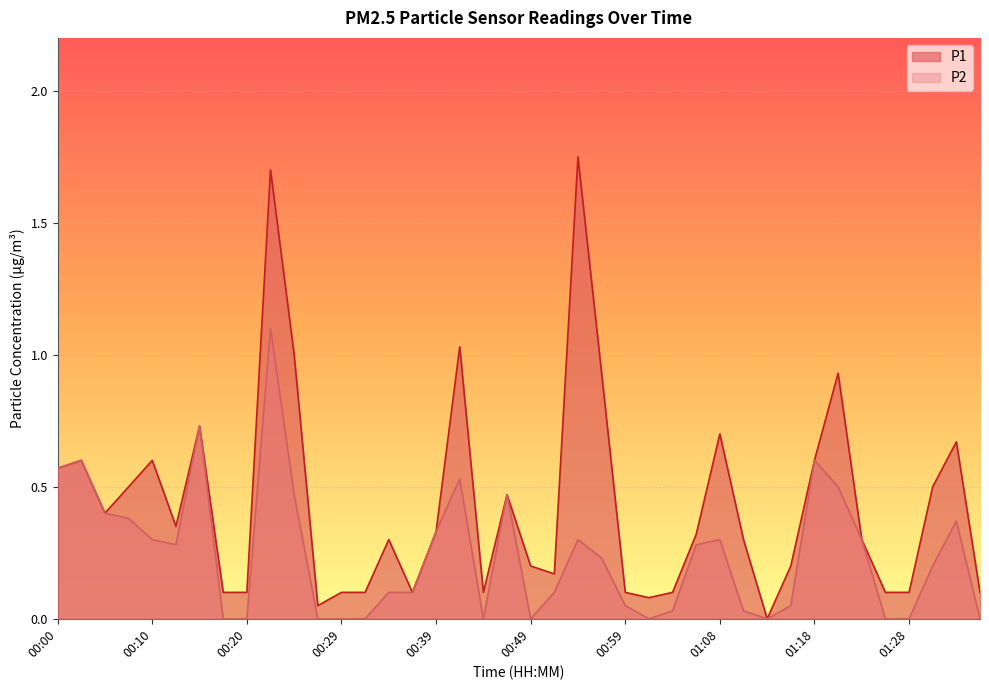

What position from the right is 00:03?

39